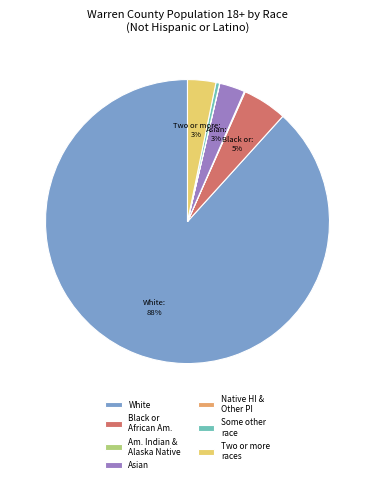

Which has a higher value, Some other race or White?

White